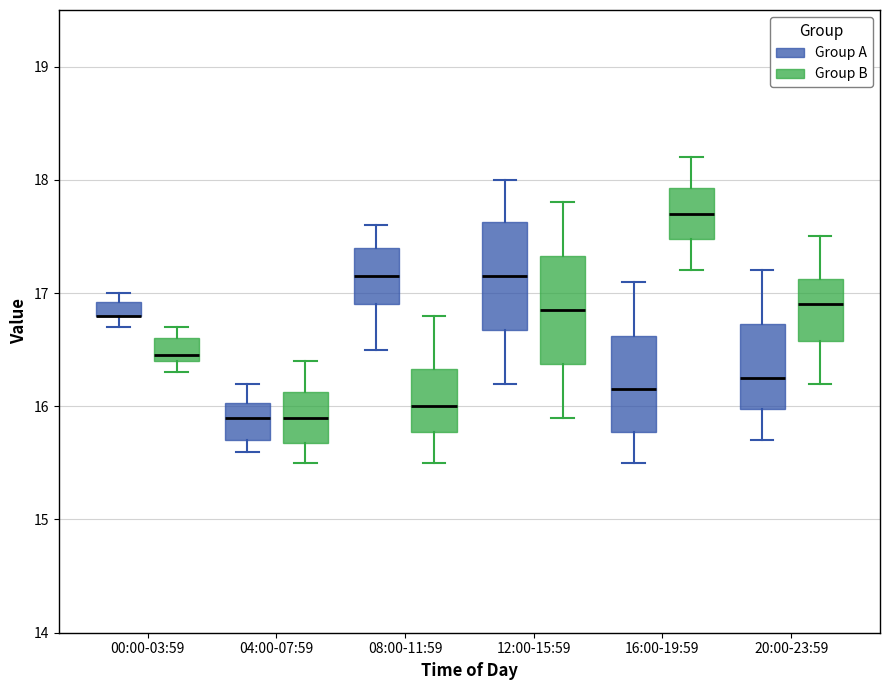

Where is the lower edge of the box for 20:00-23:59 (Group B) on the y-axis? The values are not printed on the chart, so give them approximately, as read against the axis.

16.6